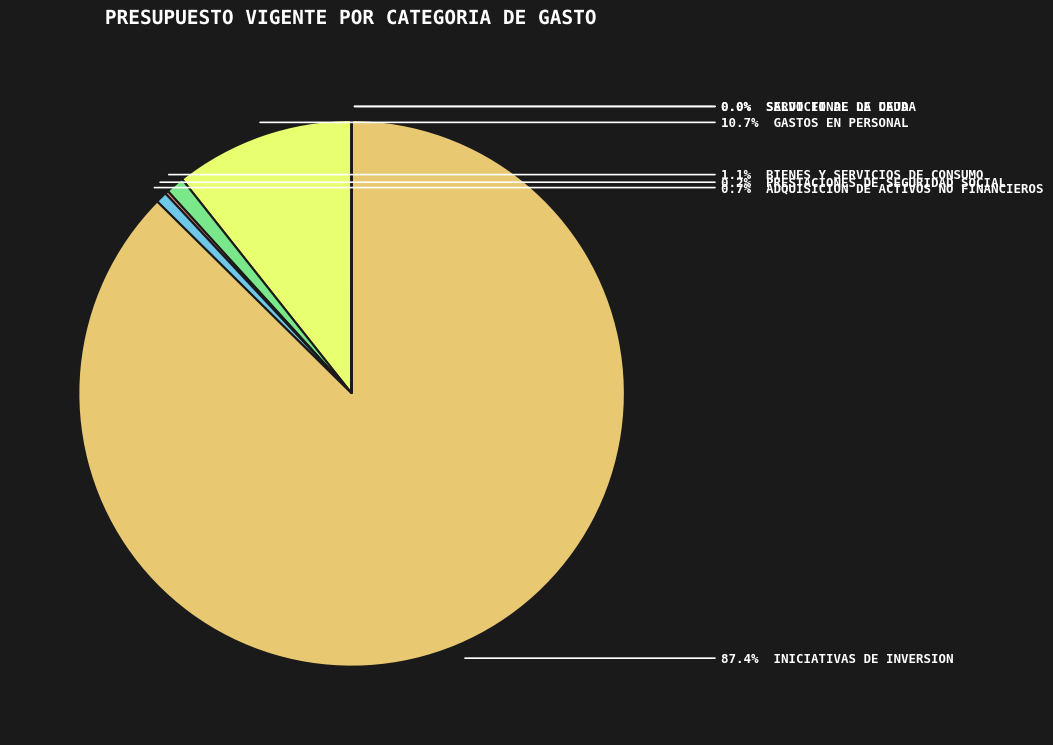

Is there a majority slice in this chart?

Yes